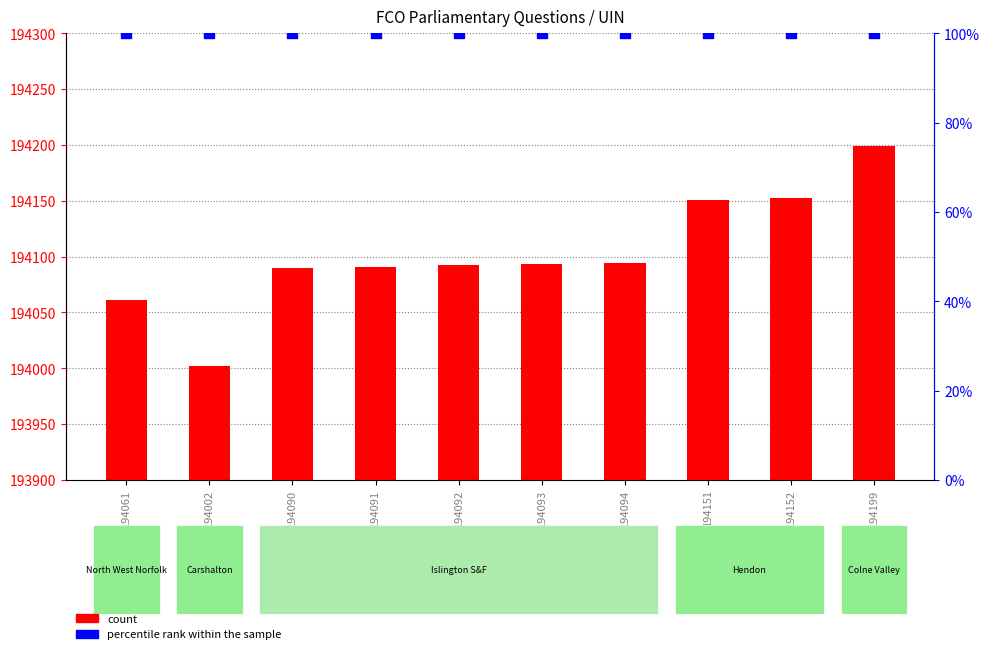

Is the value of count at 194151 greater than the value of percentile rank within the sample at 194092?

Yes